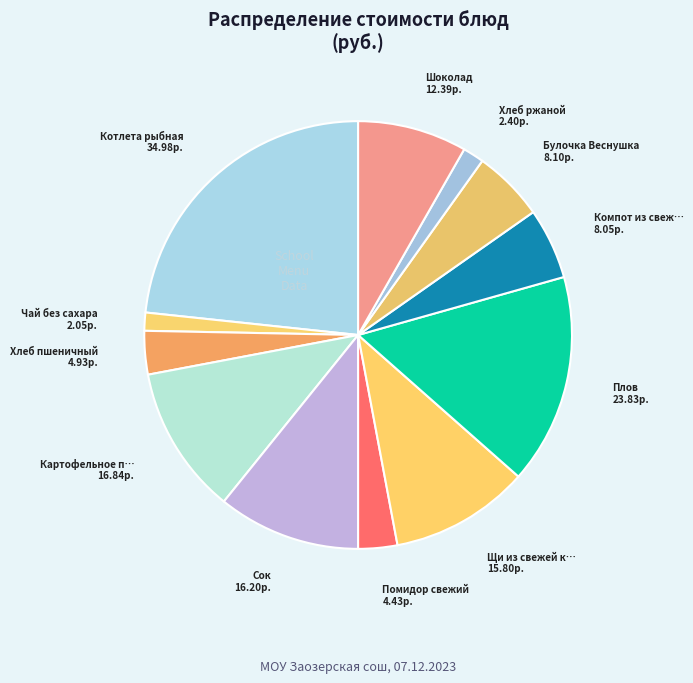

How many slices are in this pie chart?

12